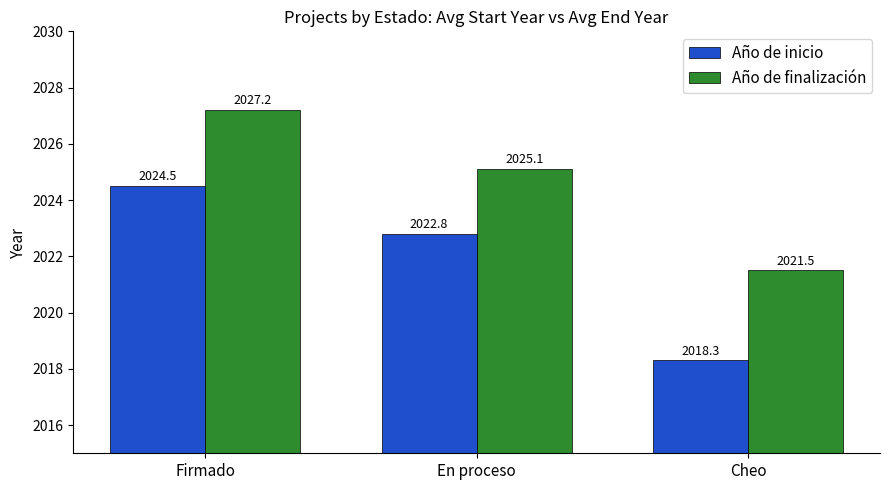

What is the sum of the Año de finalización values at En proceso and Cheo?

4046.6